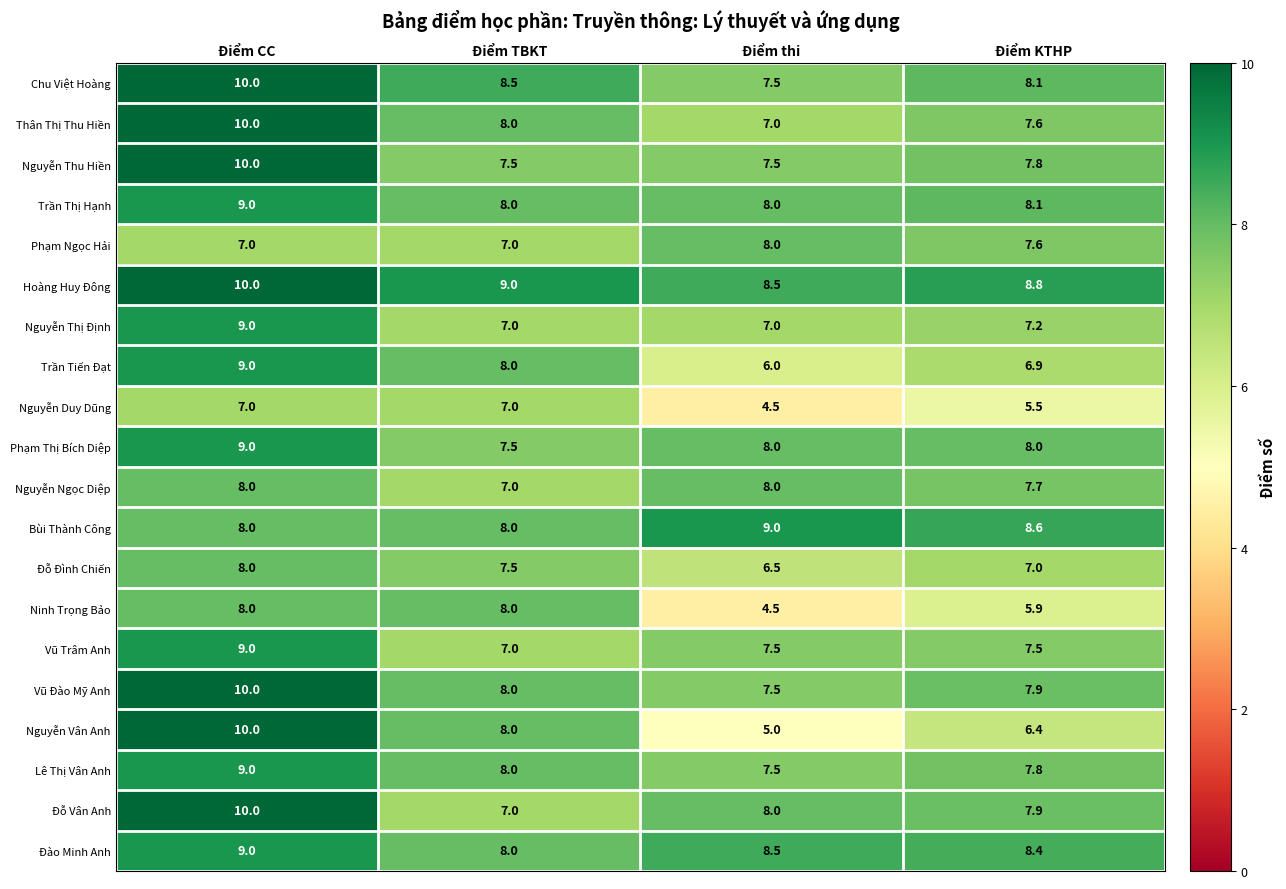

True or false: Phạm Ngọc Hải has a value of 13.0 at Điểm KTHP.

False